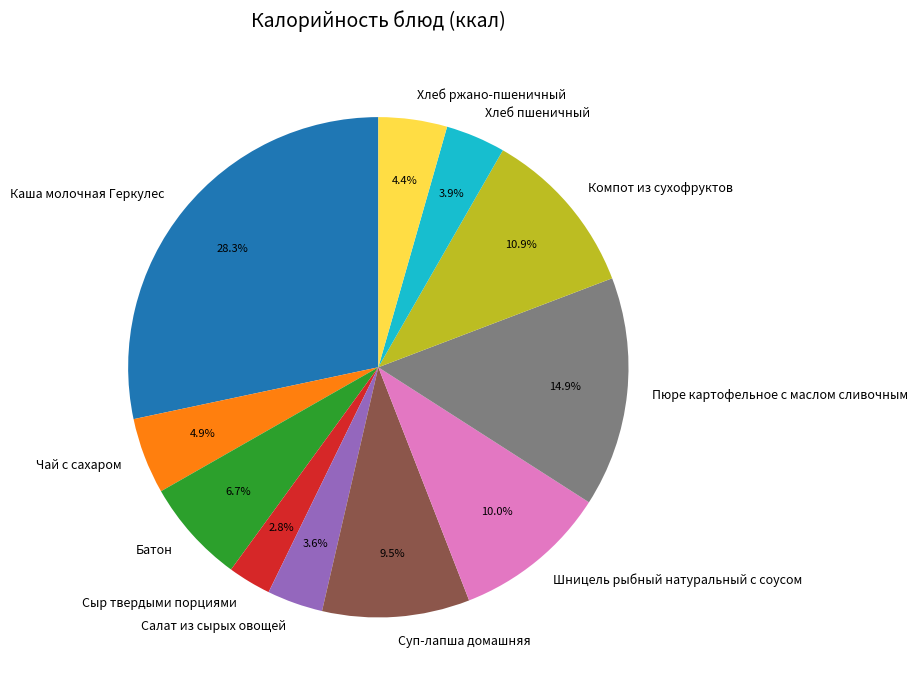

Does any single category account for the majority?

No